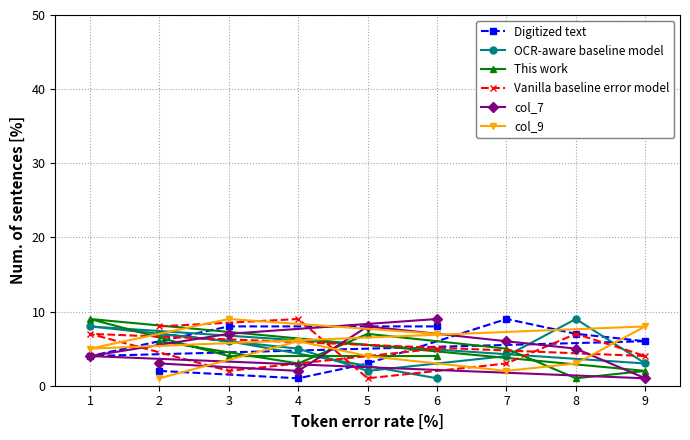

Reading left to right, extract all data points from this chart.

Digitized text: 1=4	2=2	3=8	4=1	5=3	6=8	7=9	8=7	9=6
OCR-aware baseline model: 1=8	2=7	3=6	4=5	5=2	6=1	7=4	8=9	9=3
This work: 1=9	2=6	3=4	4=3	5=7	6=4	7=5	8=1	9=2
Vanilla baseline error model: 1=7	2=8	3=2	4=9	5=1	6=5	7=3	8=7	9=4
col_7: 1=4	2=3	3=7	4=2	5=8	6=9	7=6	8=5	9=1
col_9: 1=5	2=1	3=9	4=6	5=4	6=7	7=2	8=3	9=8